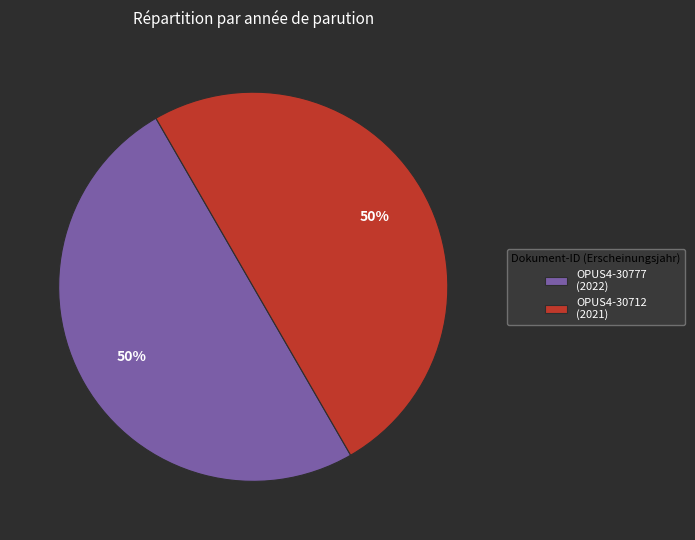

Approximately how many times larger is the value at OPUS4-30712 (2021) compared to OPUS4-30777 (2022)?

1.0